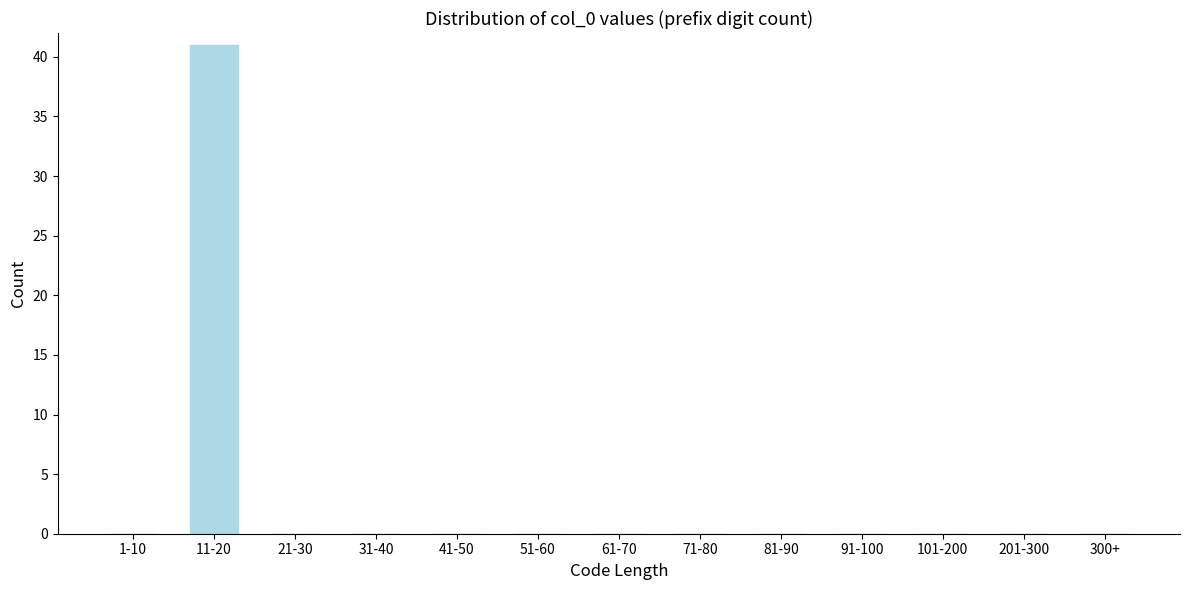

Reading left to right, transcribe all the data shown in this chart.

1-10=0	11-20=41	21-30=0	31-40=0	41-50=0	51-60=0	61-70=0	71-80=0	81-90=0	91-100=0	101-200=0	201-300=0	300+=0